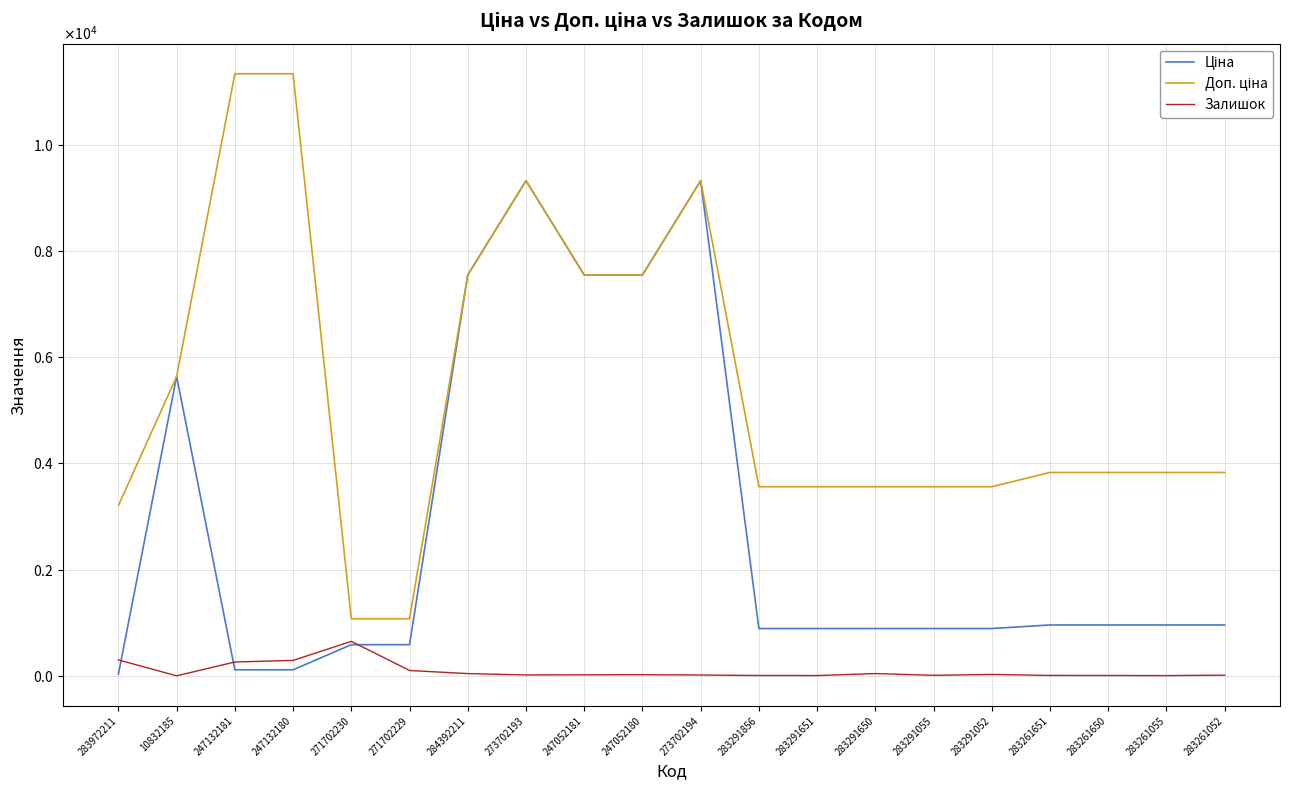

Does the chart display data point markers on the line(s)?

No